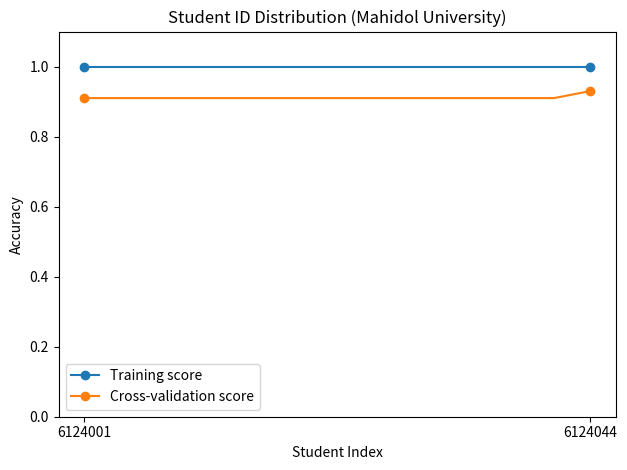

Rank the series by their maximum value, from highest to lowest.

Training score, Cross-validation score